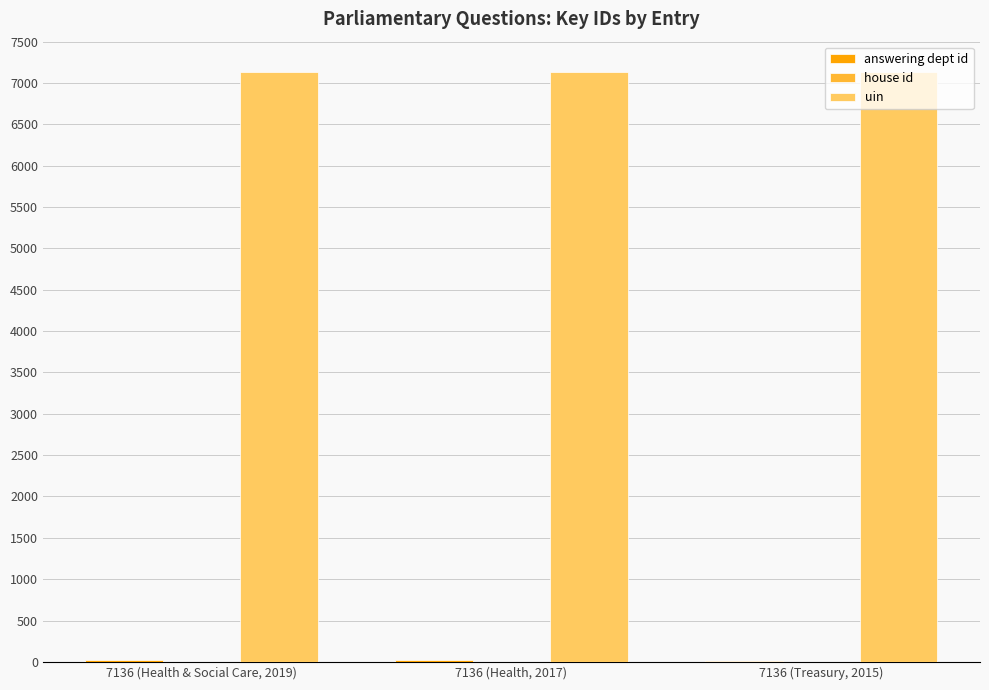

What is the total value across all series at 7136 (Treasury, 2015)?

7151